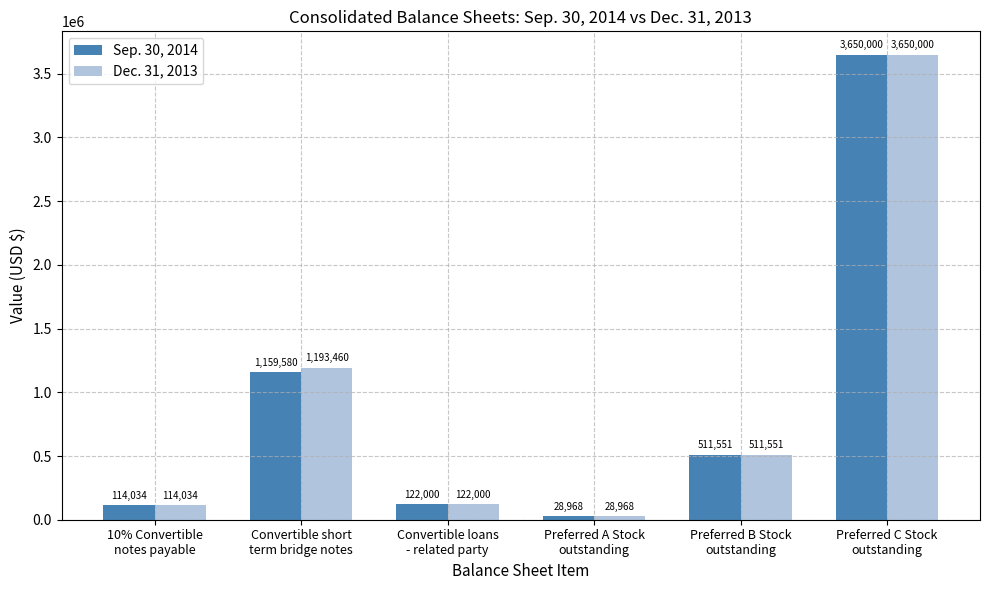

The Dec. 31, 2013 series shows 3650000 at Preferred C Stock
outstanding. True or false?

True